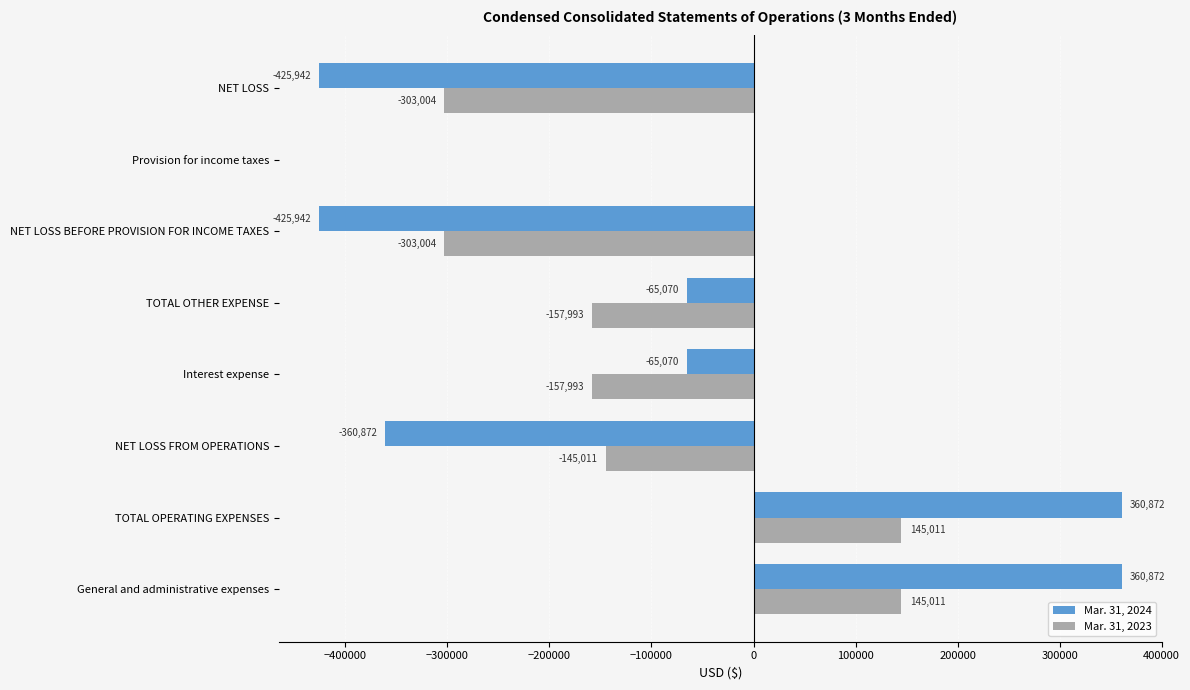

Which series has the widest spread of values?

Mar. 31, 2024